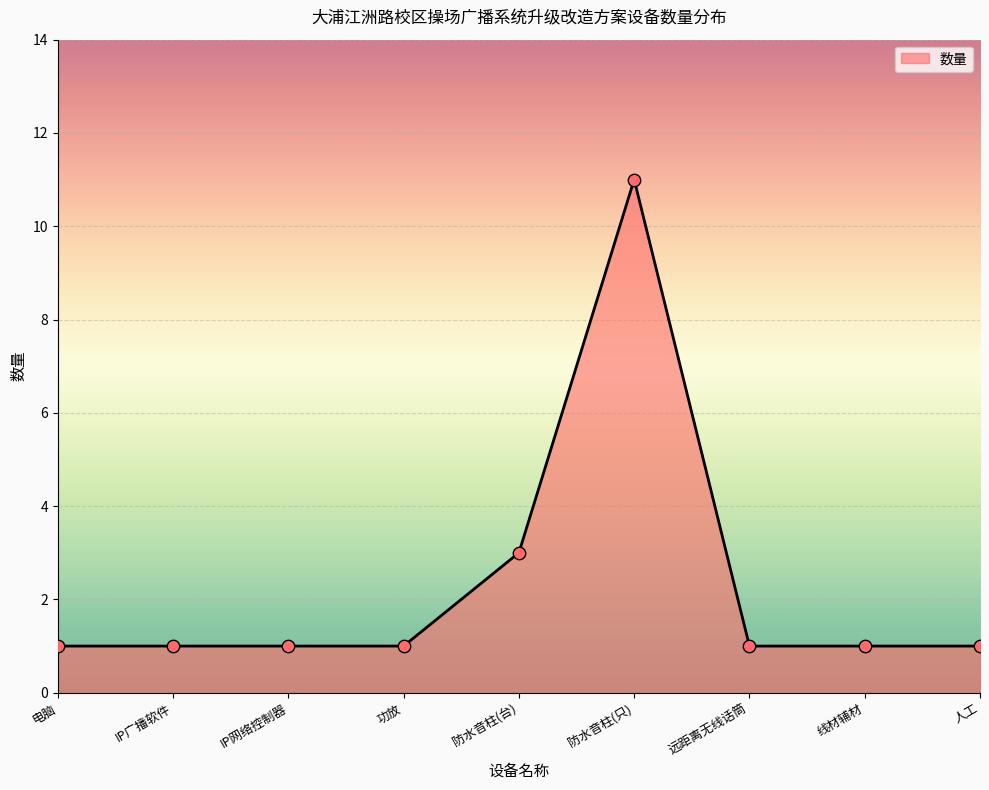

Between 电脑 and 防水音柱(只), which is larger?

防水音柱(只)